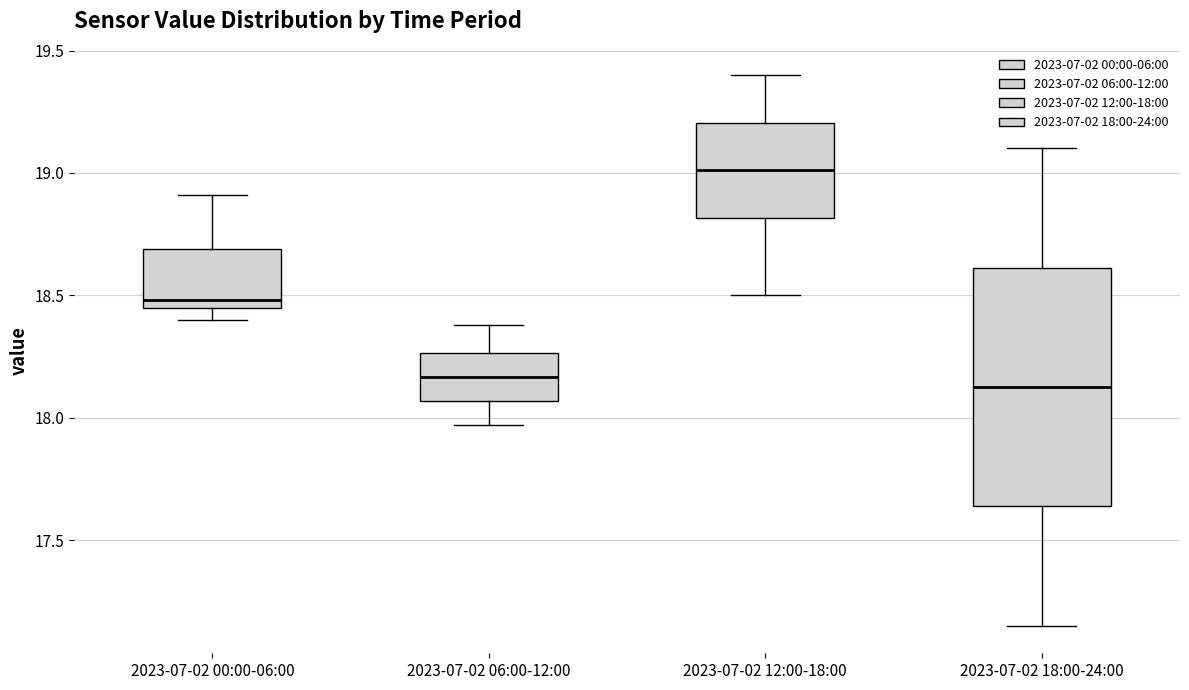

Which box's median line is the highest?

2023-07-02 12:00-18:00